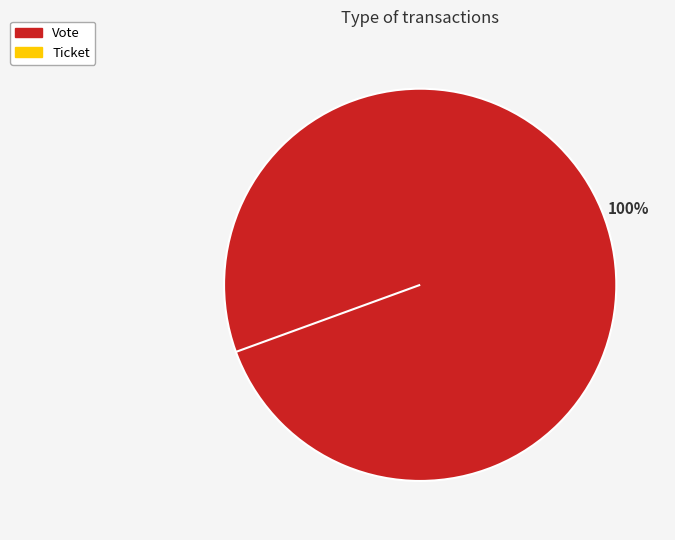

To the nearest percent, what percentage of the pie is Vote?

100%